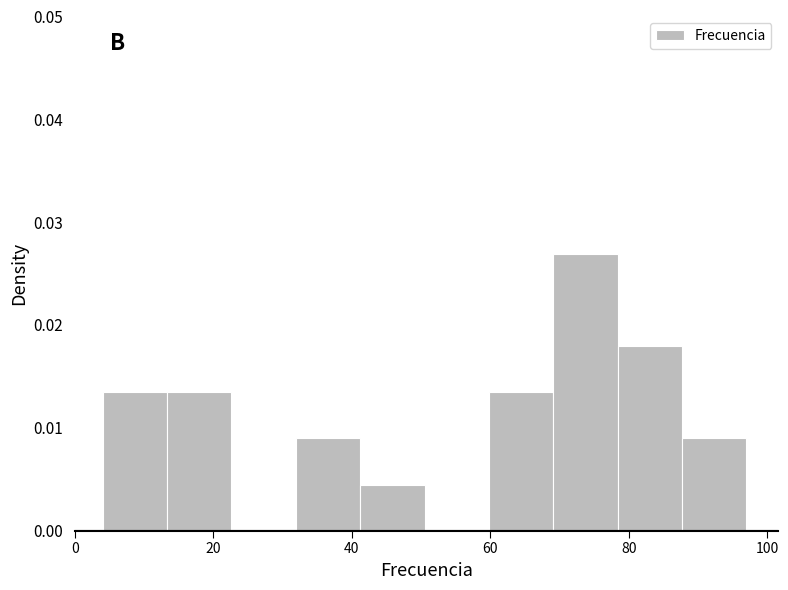

Which range on the x-axis has the tallest bar?

70 to 78